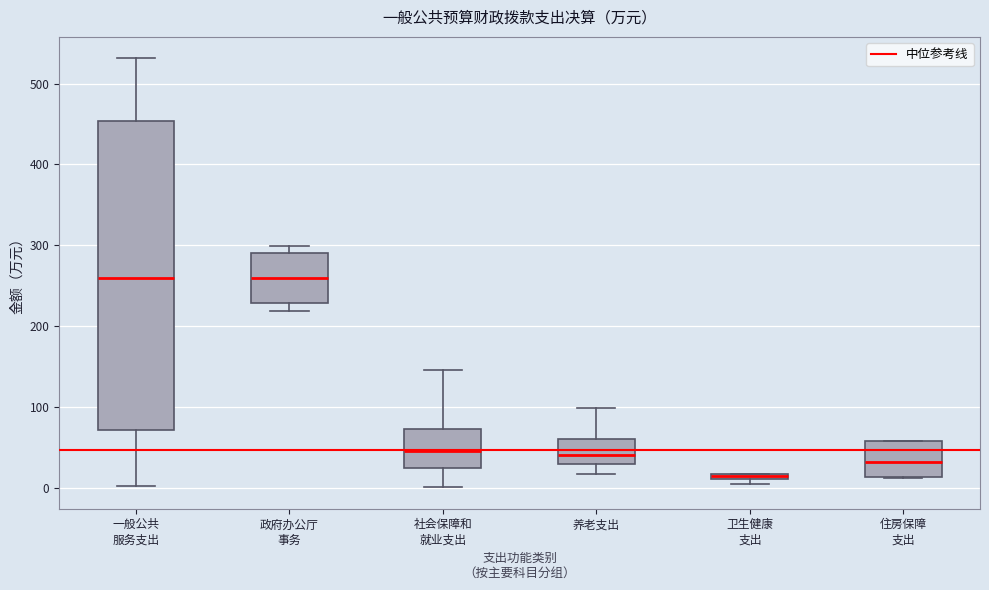

Which box is the tallest, from its lower edge to its upper edge?

一般公共 服务支出